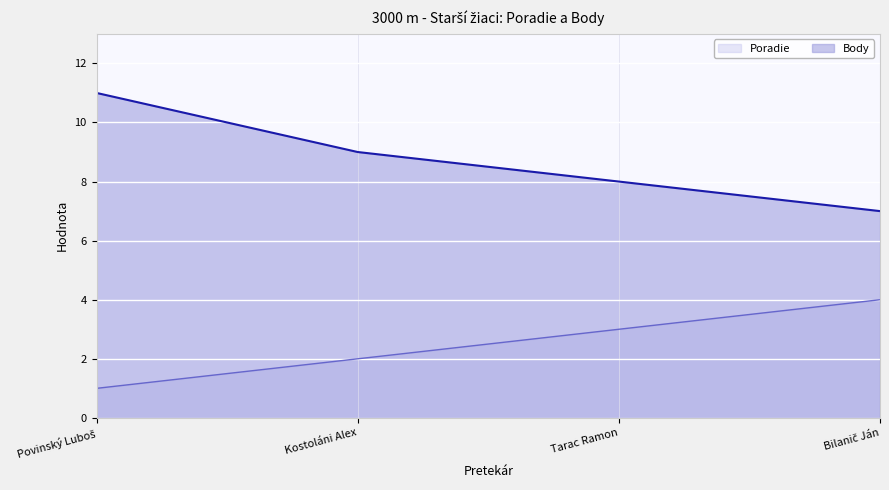

Count the Body values in the range 8 to 11.

3